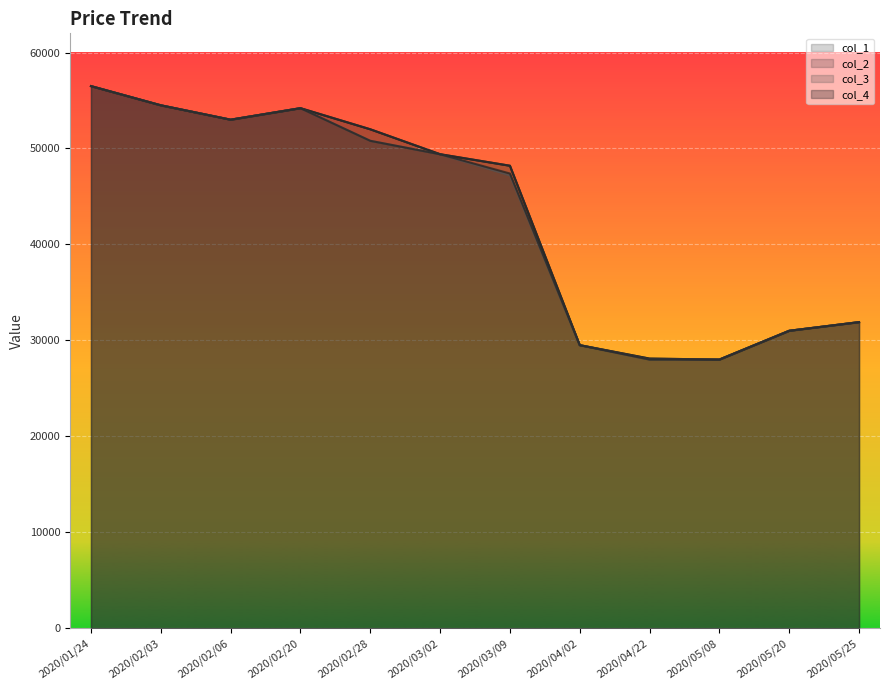

What is the greatest value displayed?

56500